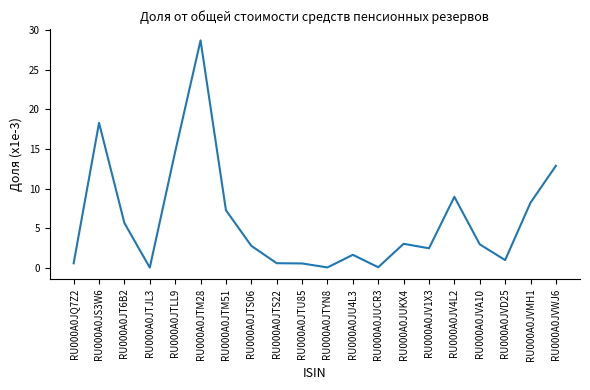

What is the difference between the values at RU000A0JS3W6 and RU000A0JUKX4?

15.3